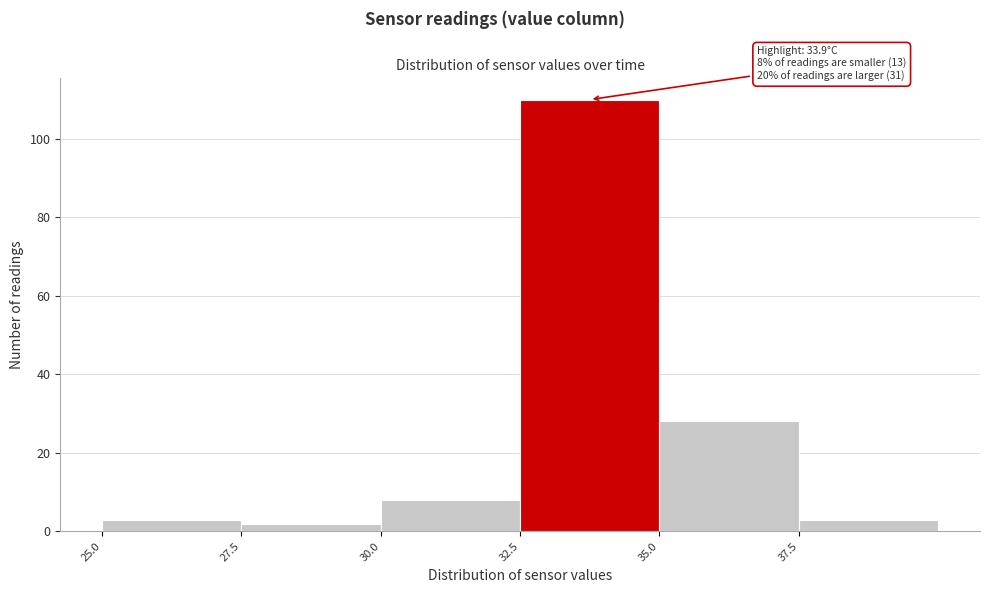

Over which range of the x-axis is the bar tallest?

32.5 to 35.0